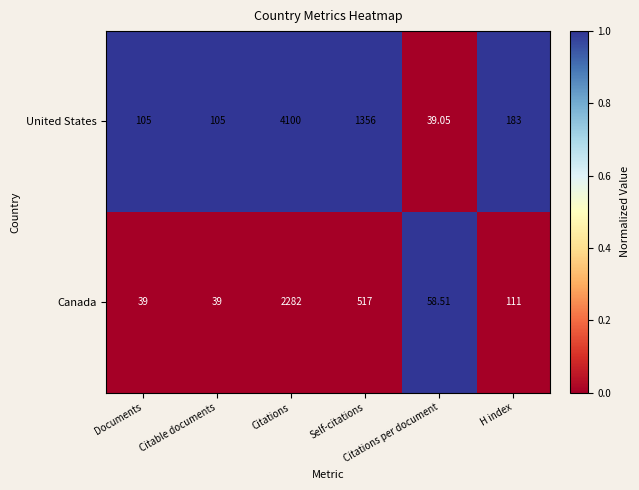

Which series has the widest spread of values?

United States